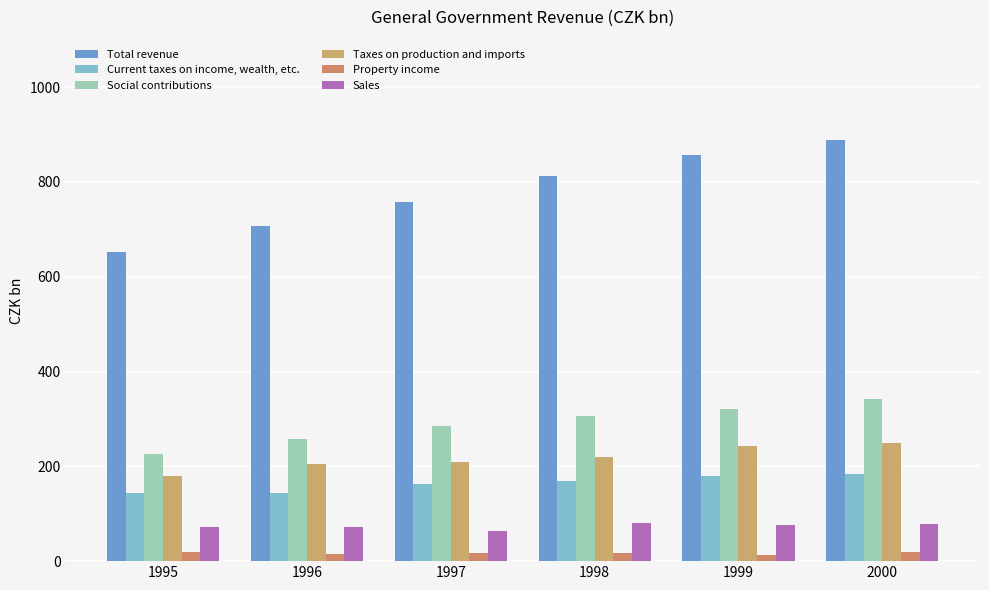

Does the chart contain any negative values?

No